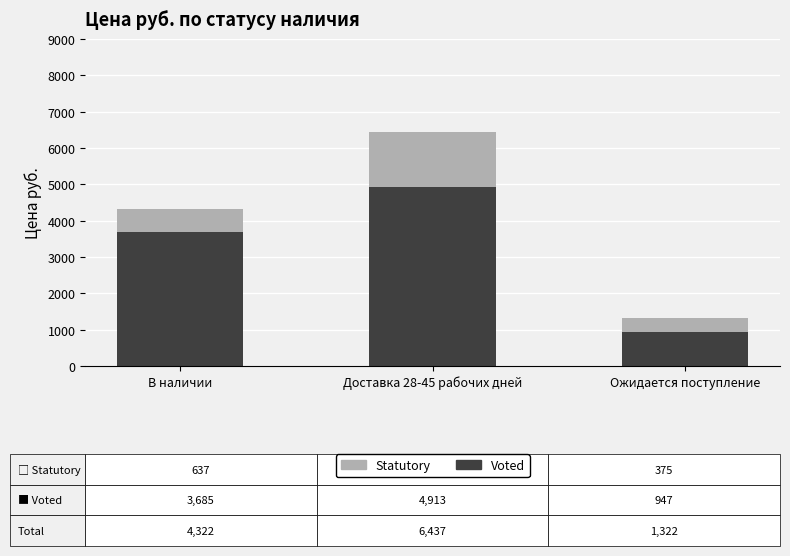

How many distinct data groups are displayed?

2